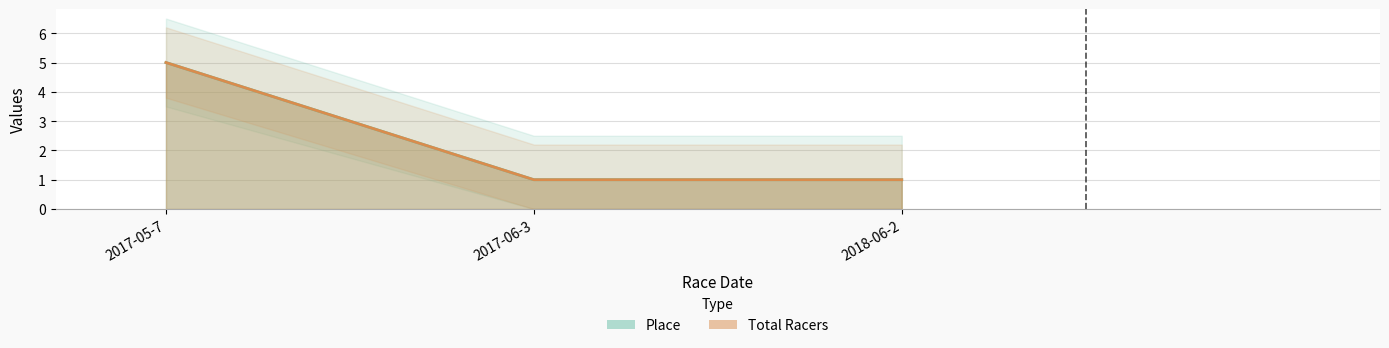

Which label corresponds to the largest value in the chart?

2017-05-7